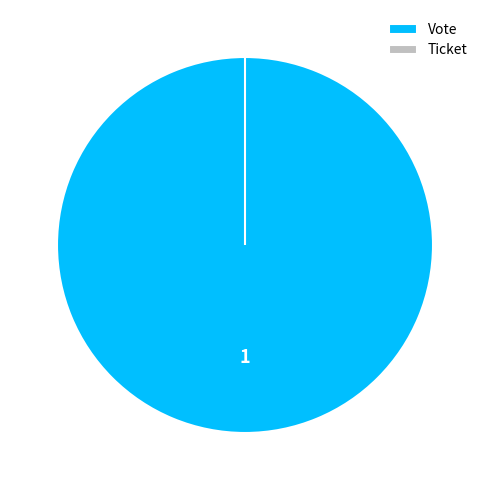

To the nearest percent, what is the average slice percentage?

50%